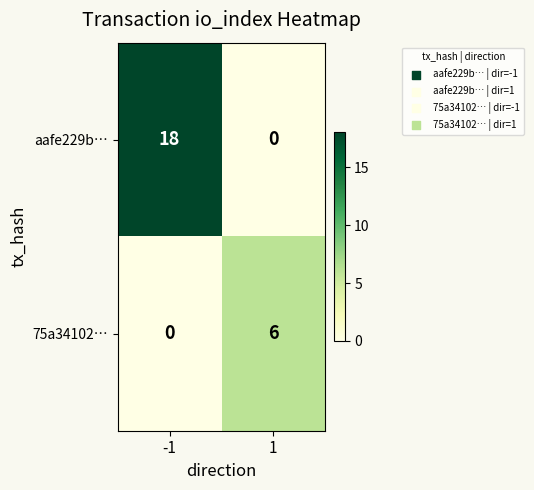

Reading left to right, what are all the values shown in this chart?

aafe229b…: -1=18	1=0
75a34102…: -1=0	1=6